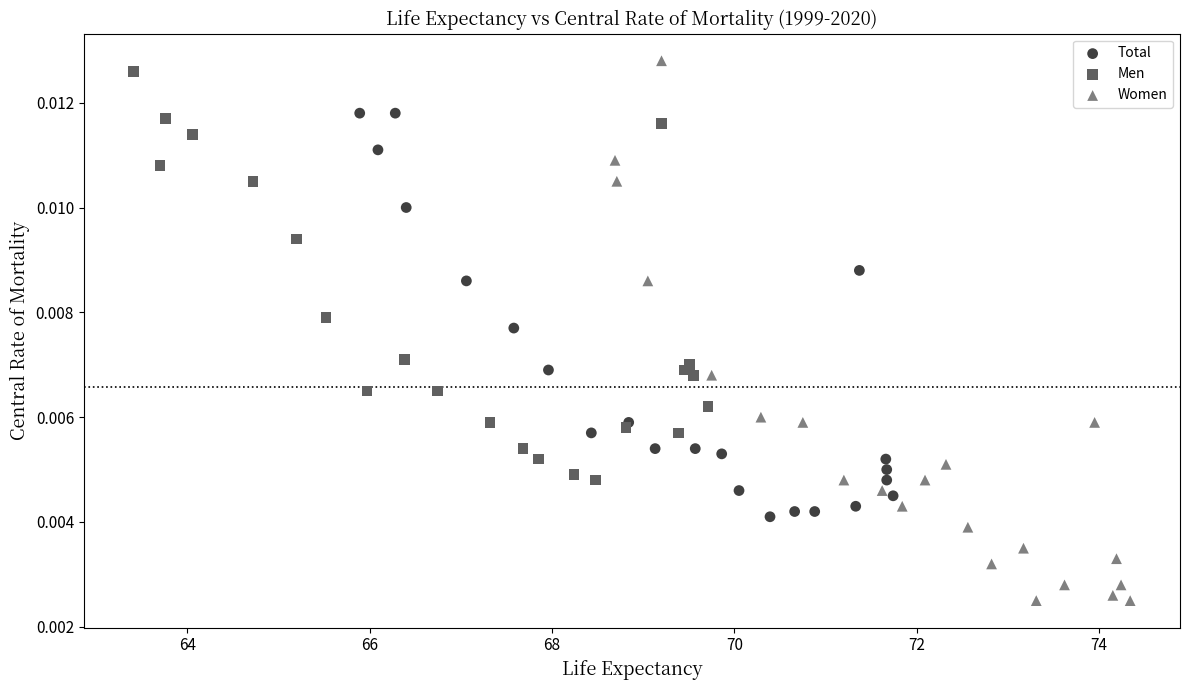

Which series reaches the minimum Y coordinate?

Women